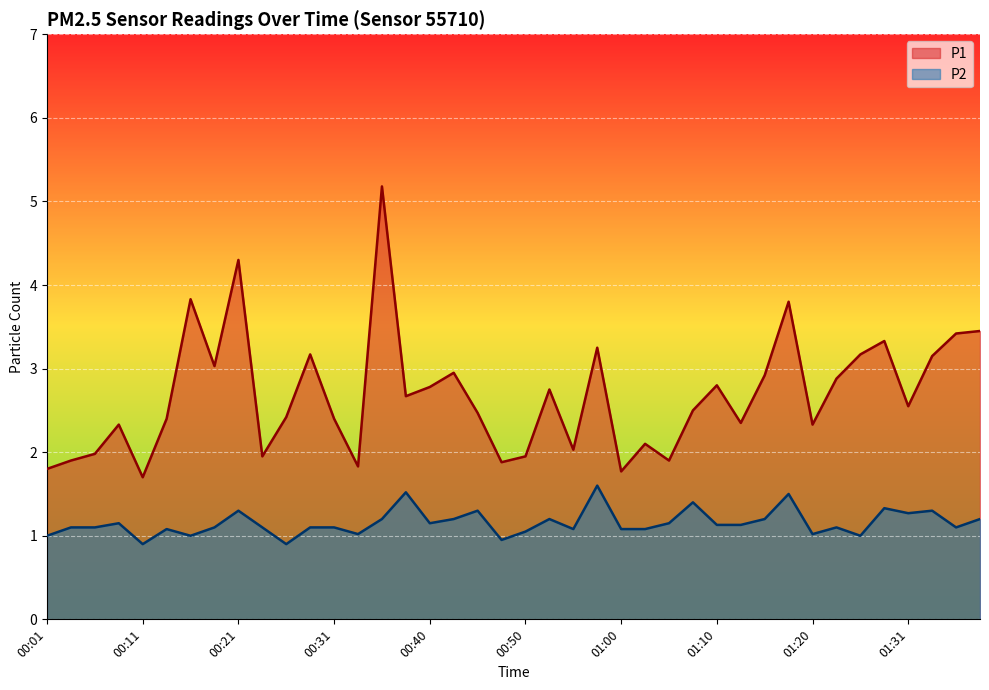

How many lines are shown in the chart?

2